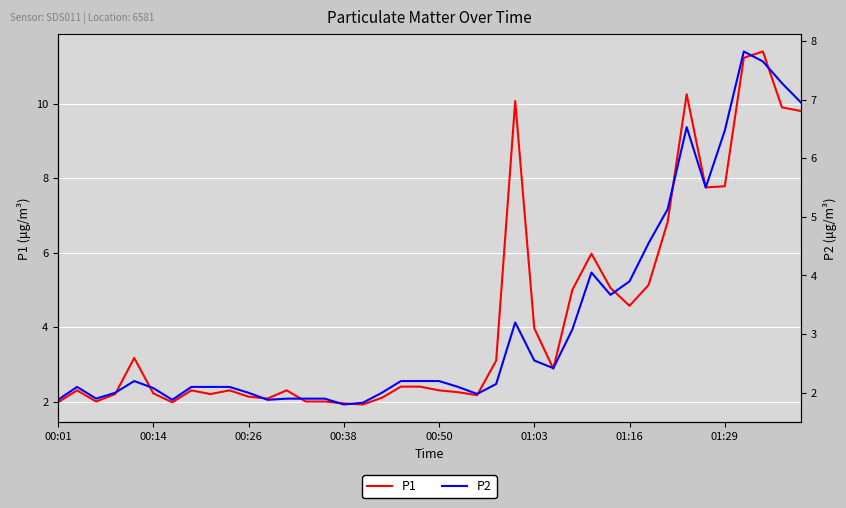

The value of P2 at 32 is 7.1. True or false?

False